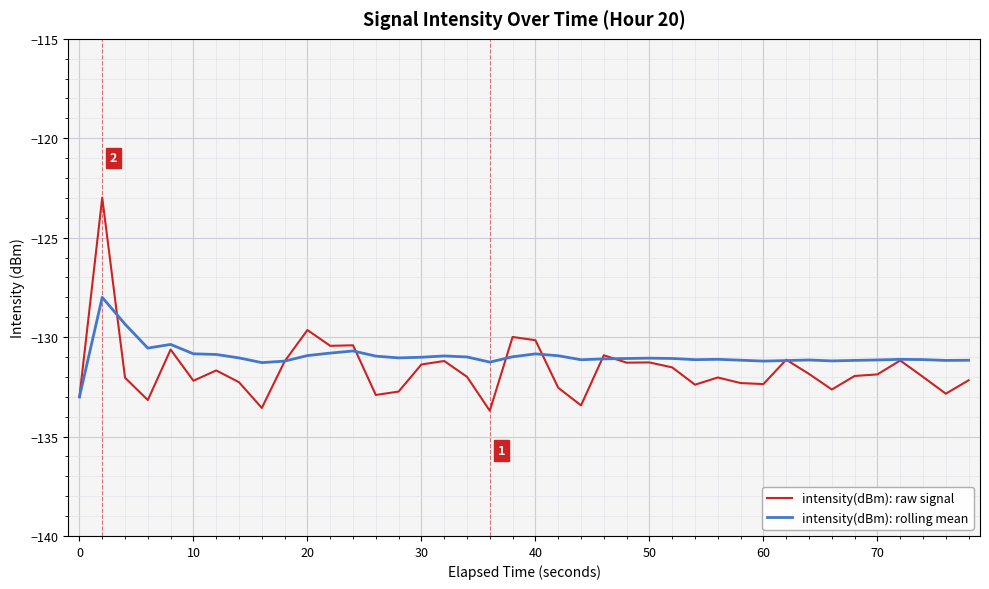

What is the smallest value displayed?

-133.7